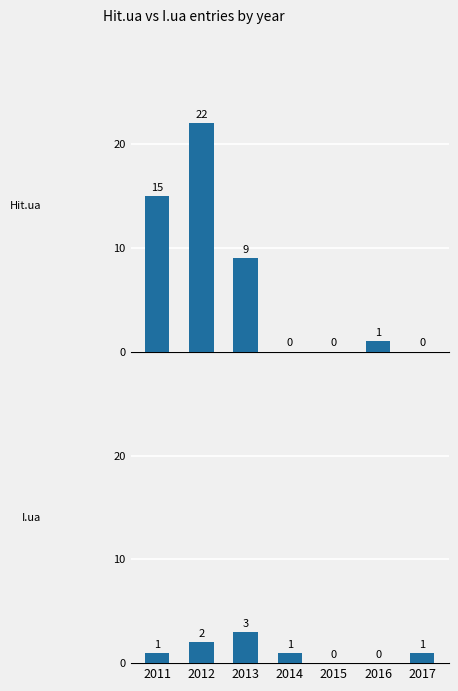

Which has a higher value, 2016 or 2013?

2013